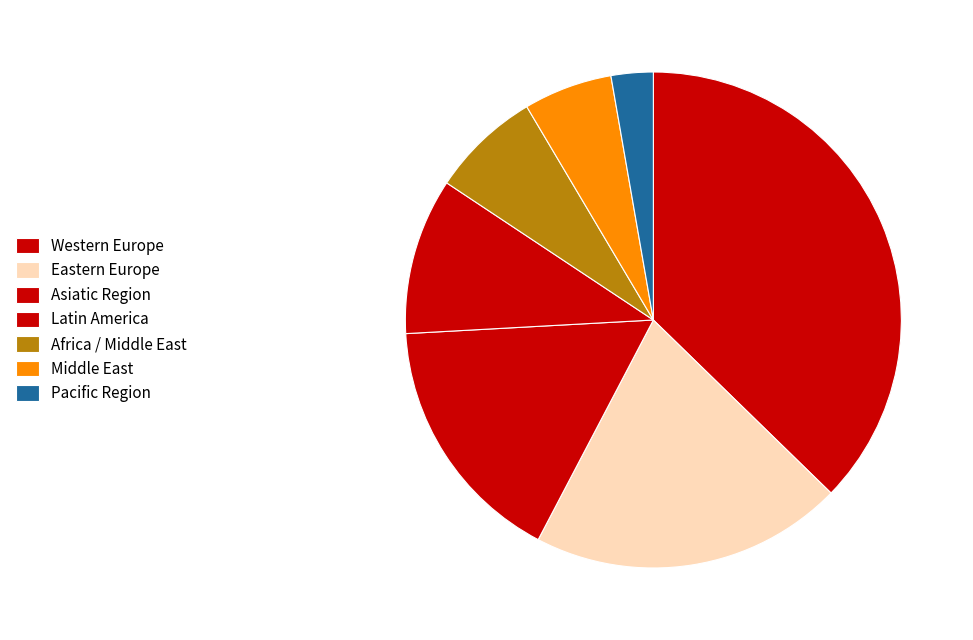

Count the number of slices in the pie.

7